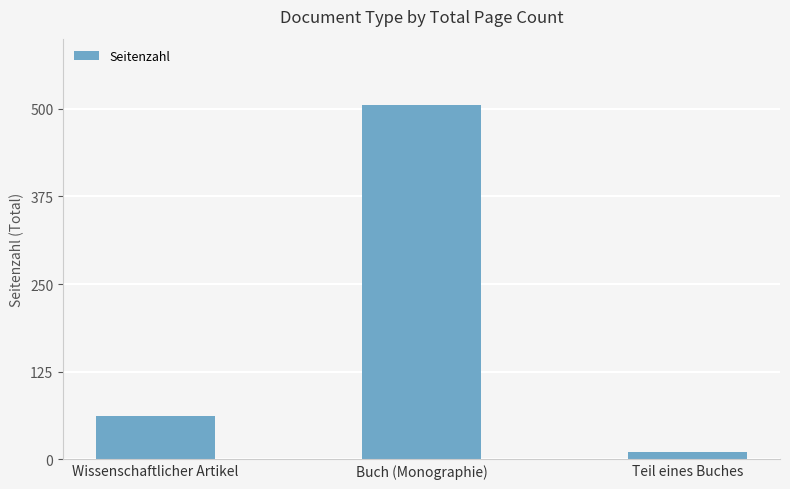

True or false: the data shows 62 at Wissenschaftlicher Artikel.

True